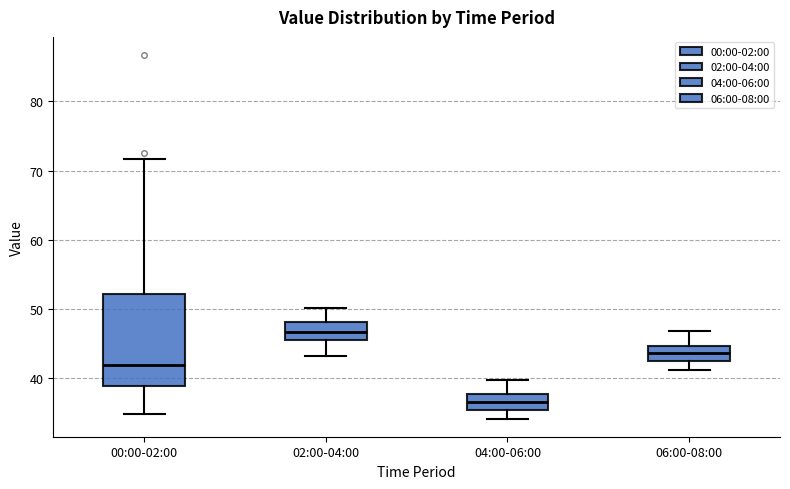

Where is the lower edge of the box for 00:00-02:00 on the y-axis? The values are not printed on the chart, so give them approximately, as read against the axis.

39